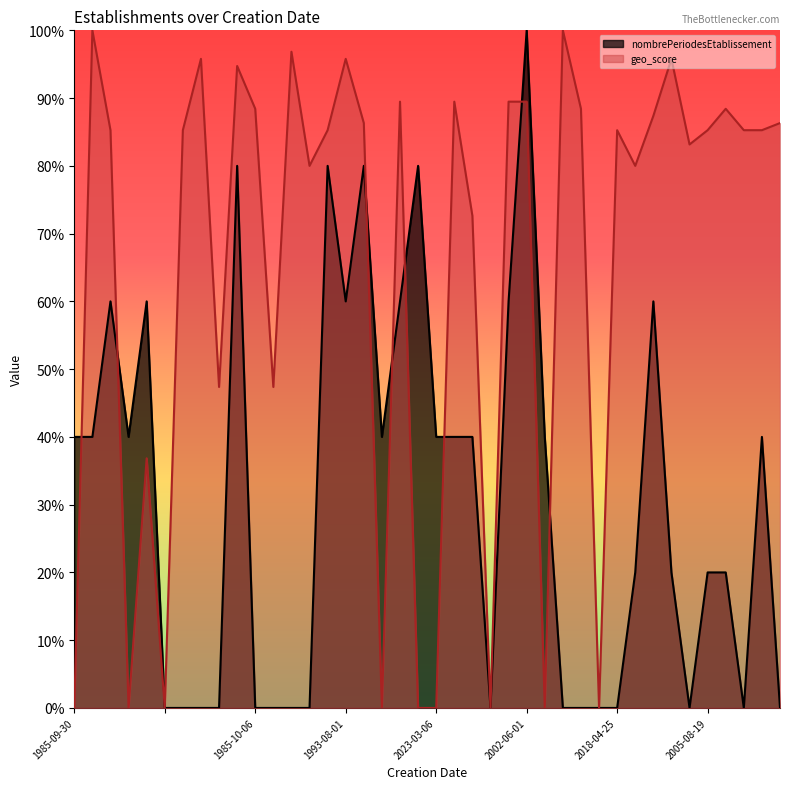

How many data points in geo_score are above 0?

31